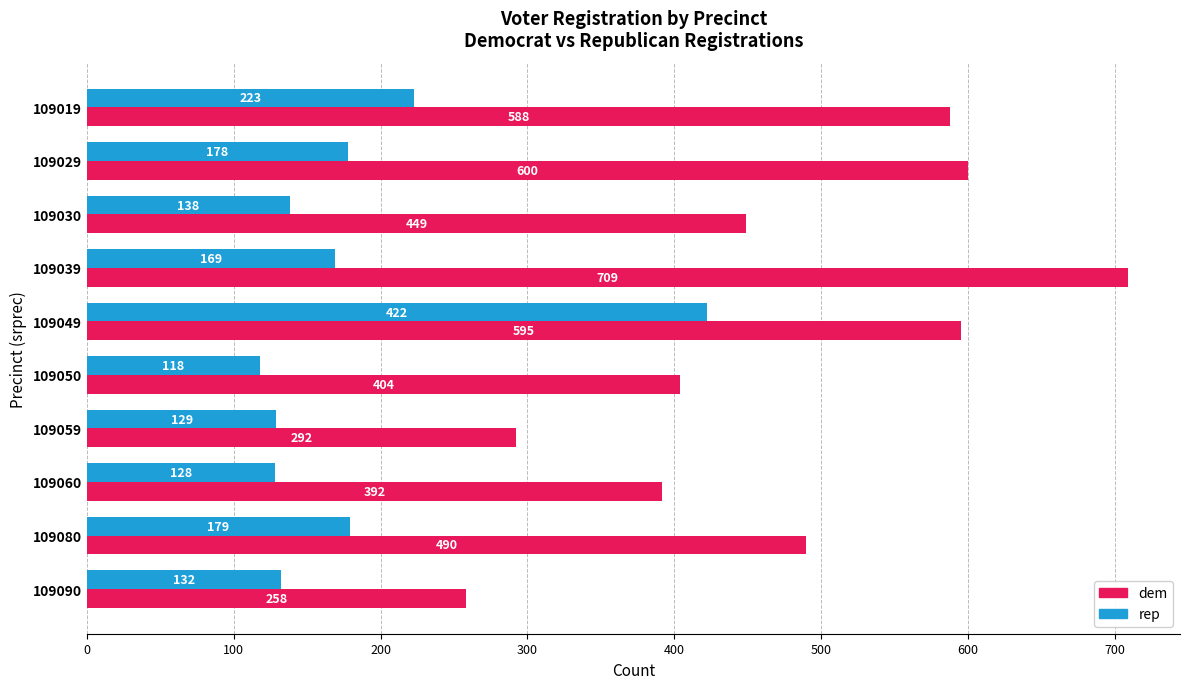

How many values in the rep series are below 169?

5